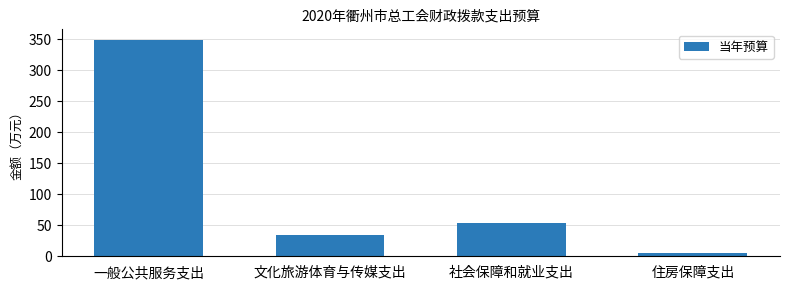

True or false: the data shows 5.0 at 住房保障支出.

True